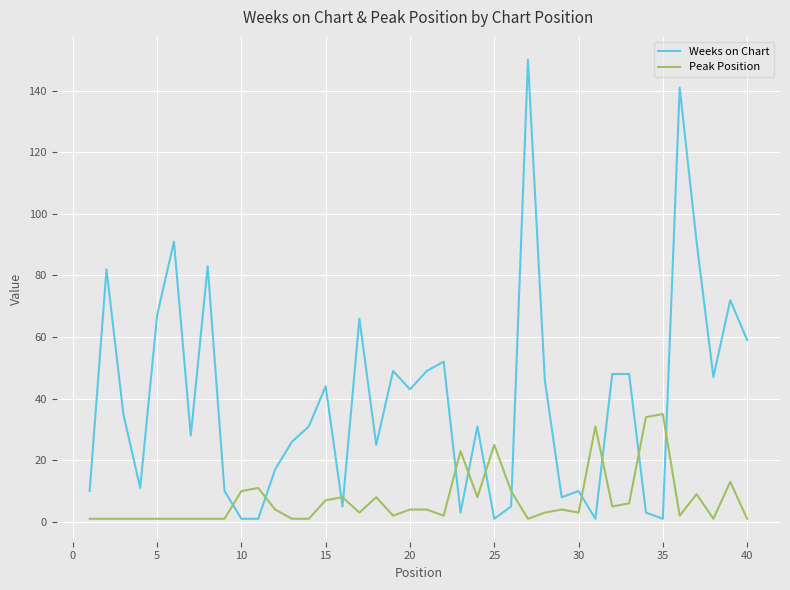

What is the highest value of the Weeks on Chart series?

150